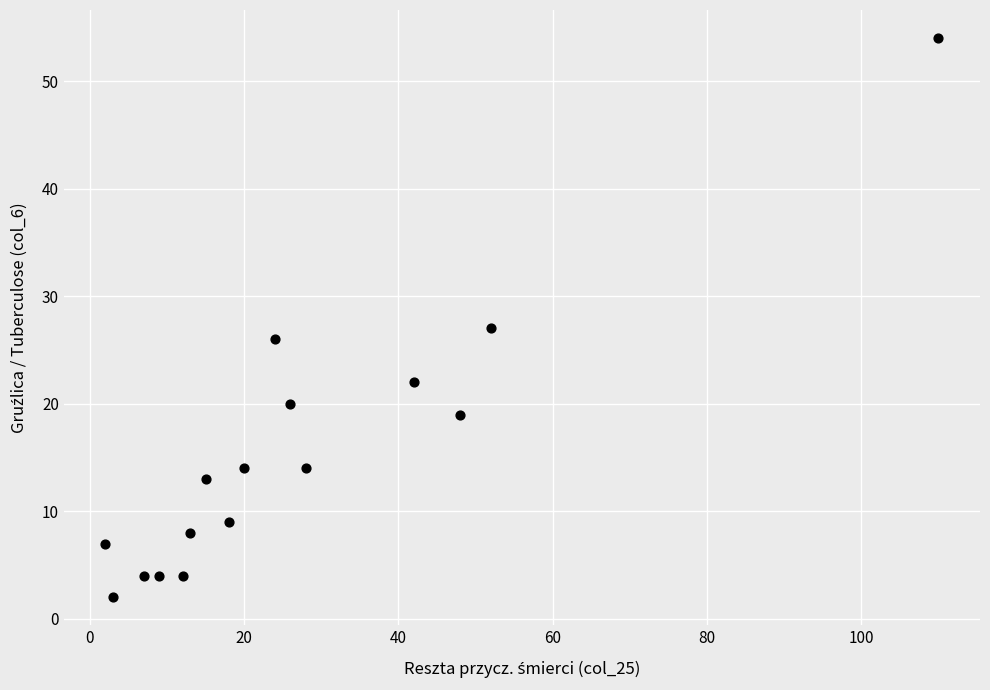

What Y value in the scatter plot is closest to 28?

27